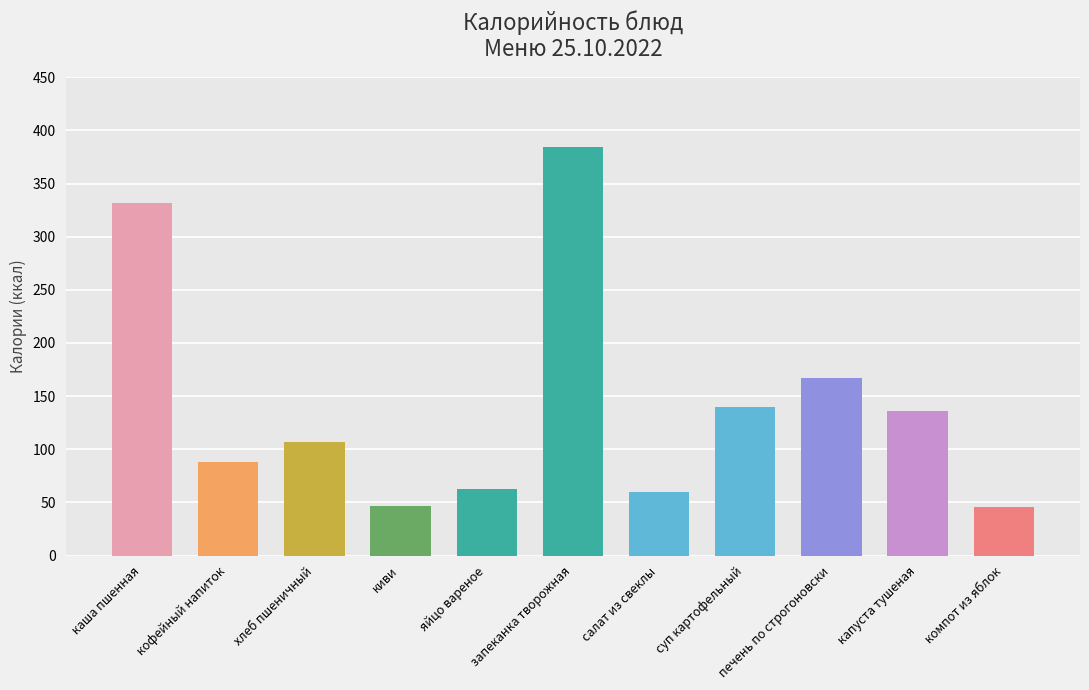

Approximately how many times larger is the value at киви compared to кофейный напиток?

0.5